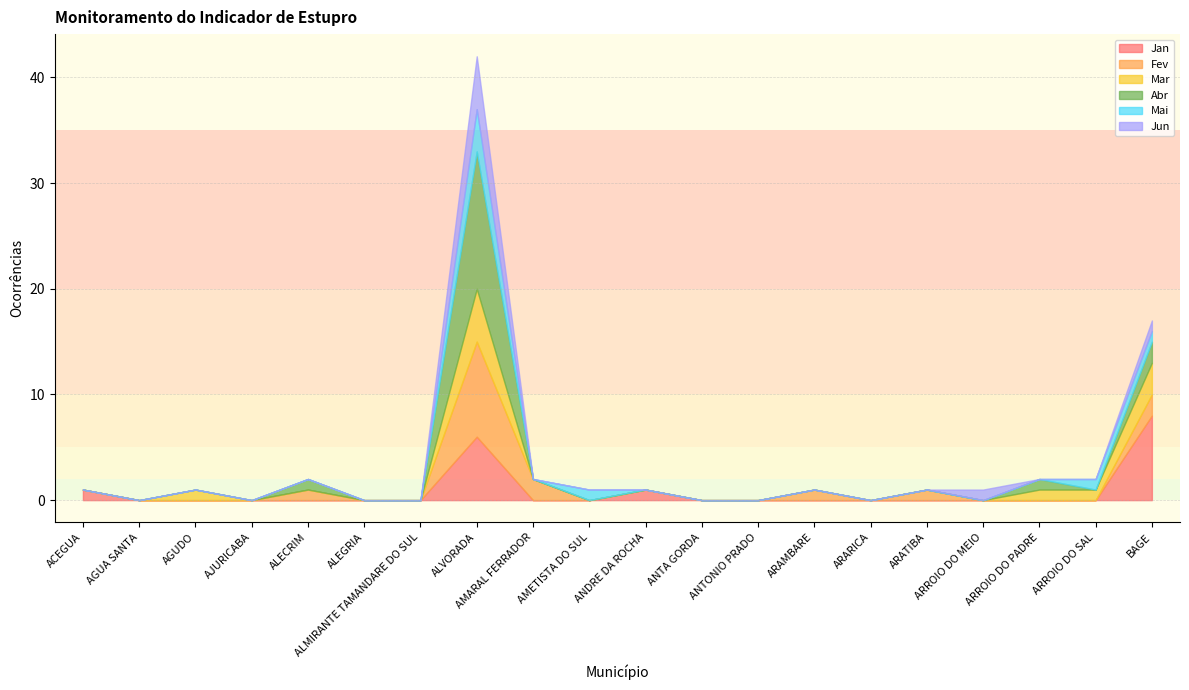

What are all the series names shown in the legend?

Jan, Fev, Mar, Abr, Mai, Jun